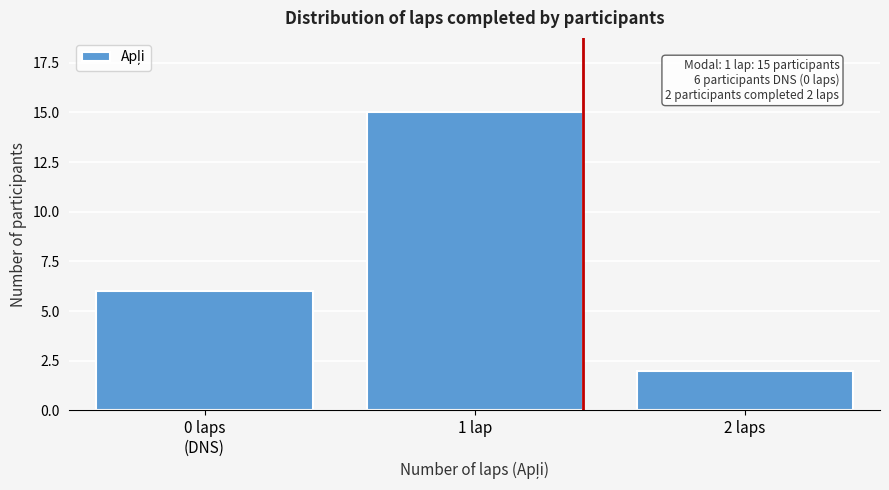

Reading right to left, list all the values displayed in this chart.

2	15	6